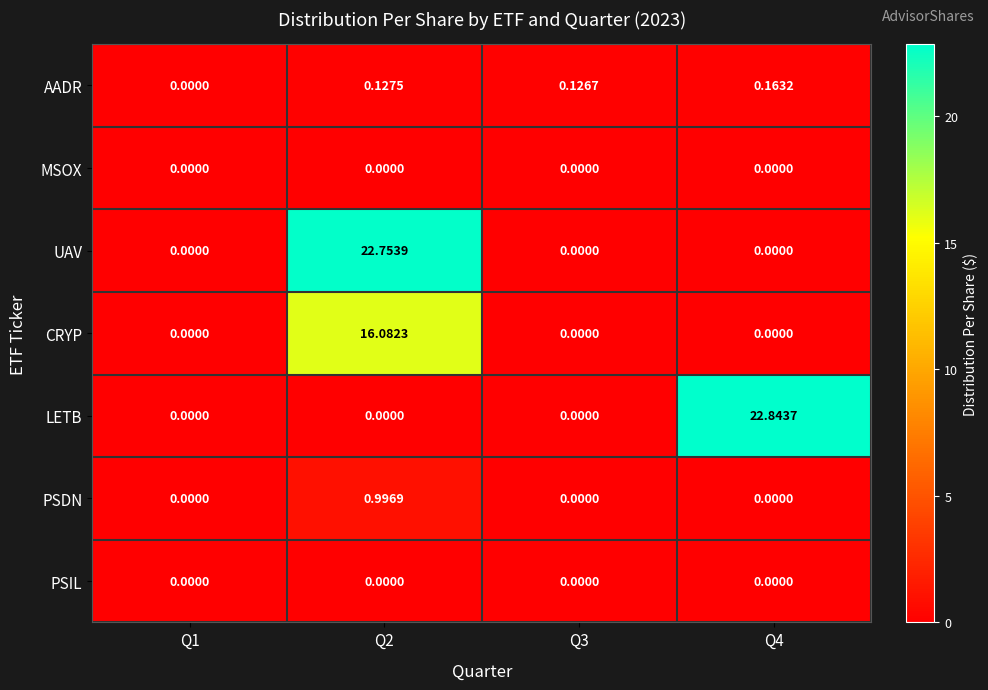

Which series changed the most between Q2 and Q3?

UAV